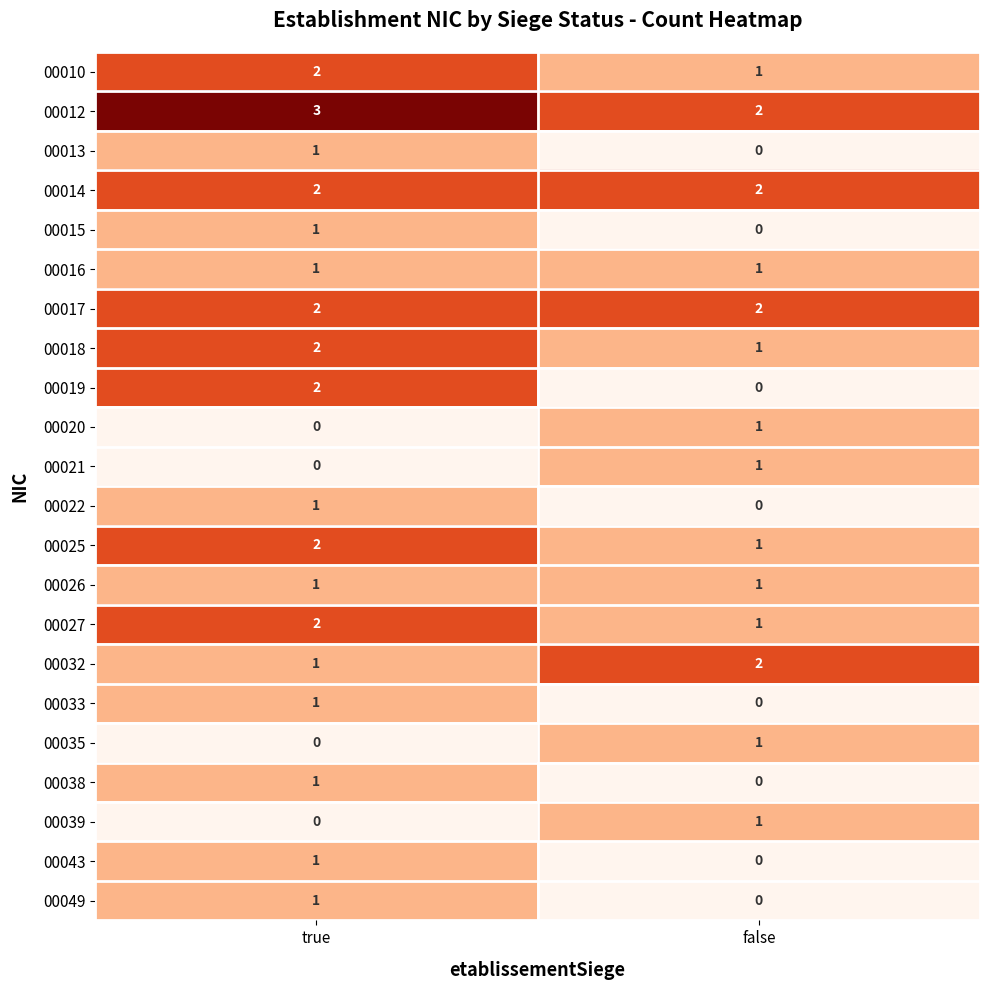

Is it true that 00049 equals 0 at false?

True